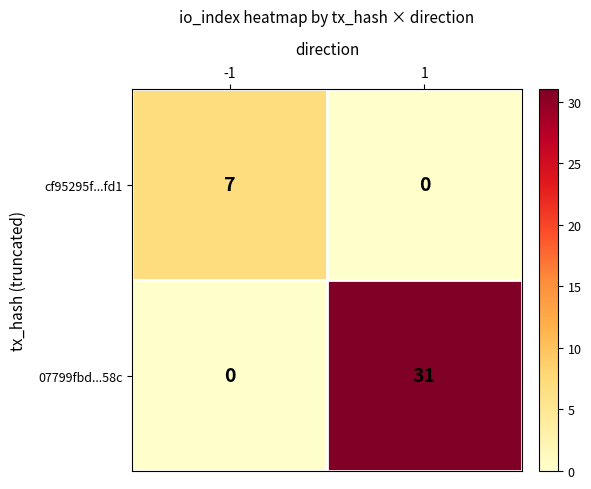

What is the spread (max minus min) of values at -1?

7